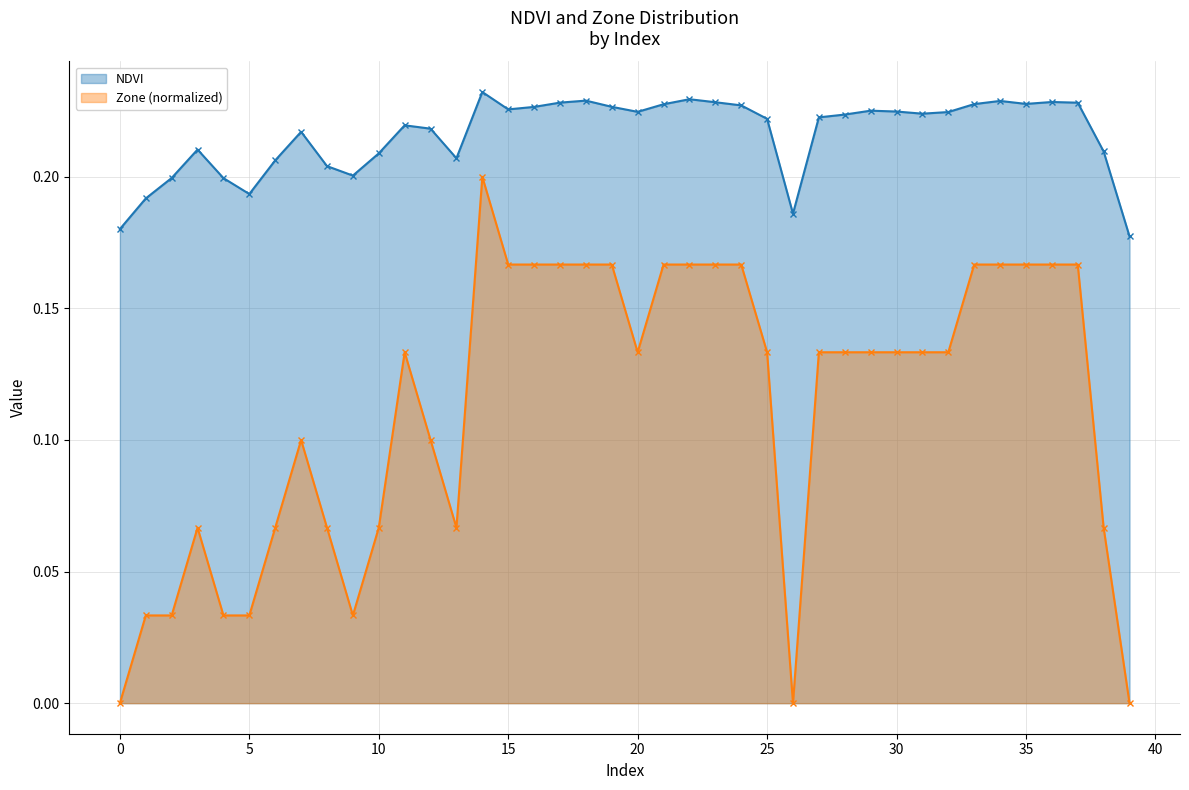

Is the value of NDVI at 35 greater than the value of Zone at 20?

Yes